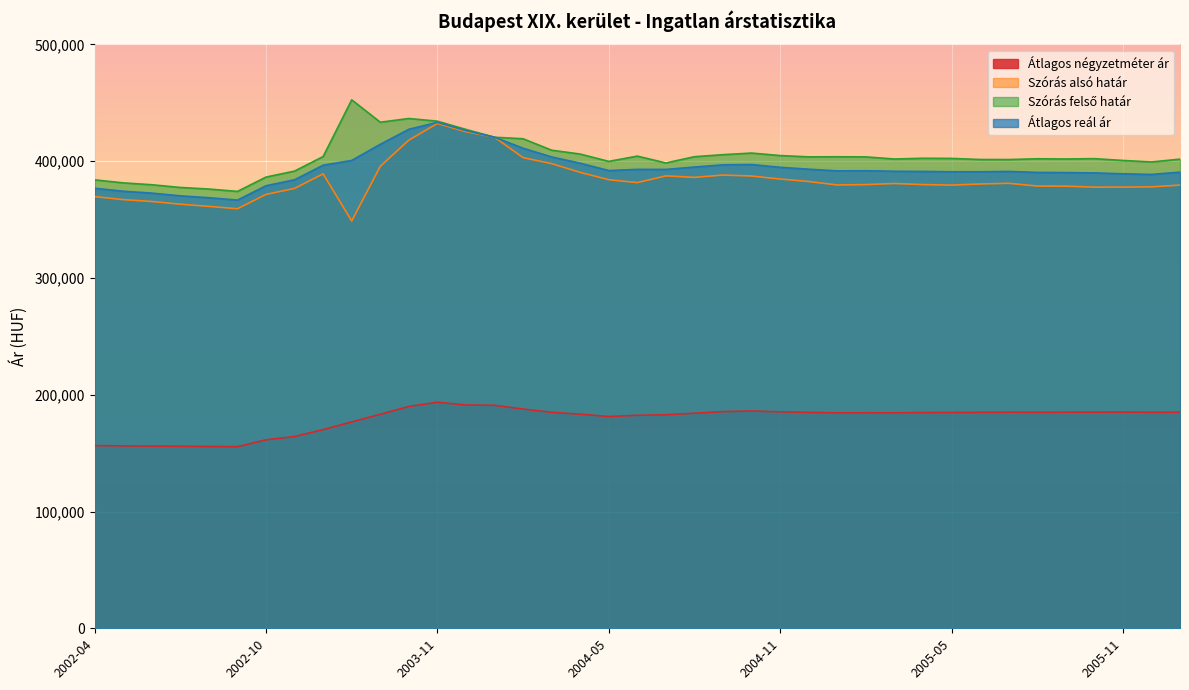

True or false: Szórás felső határ has more than 2 points higher than both neighbors.

True